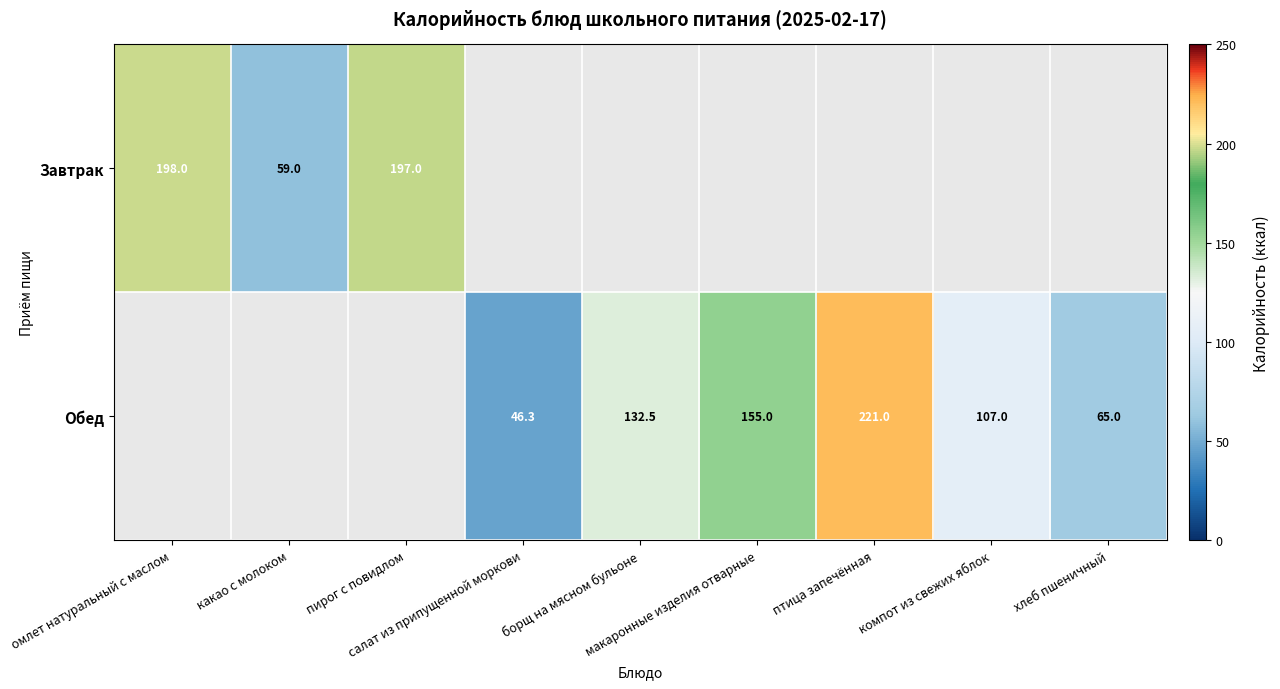

How many positive values does the Завтрак series have?

3